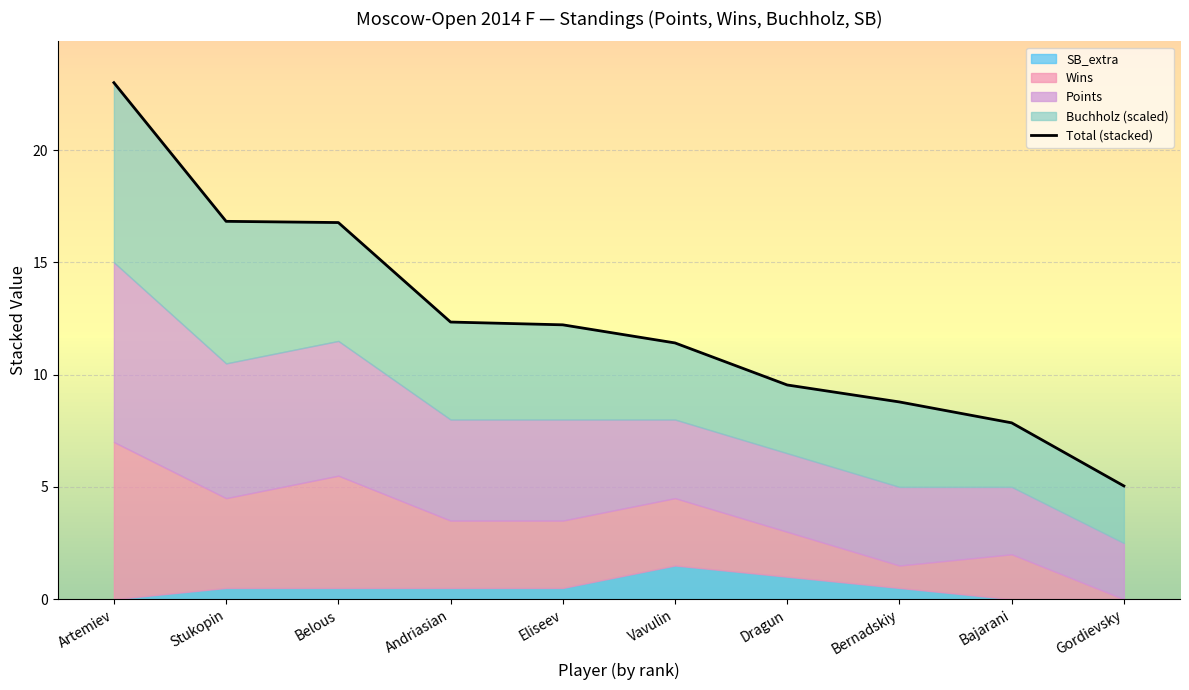

Which has a higher value, Bajarani or Artemiev?

Artemiev